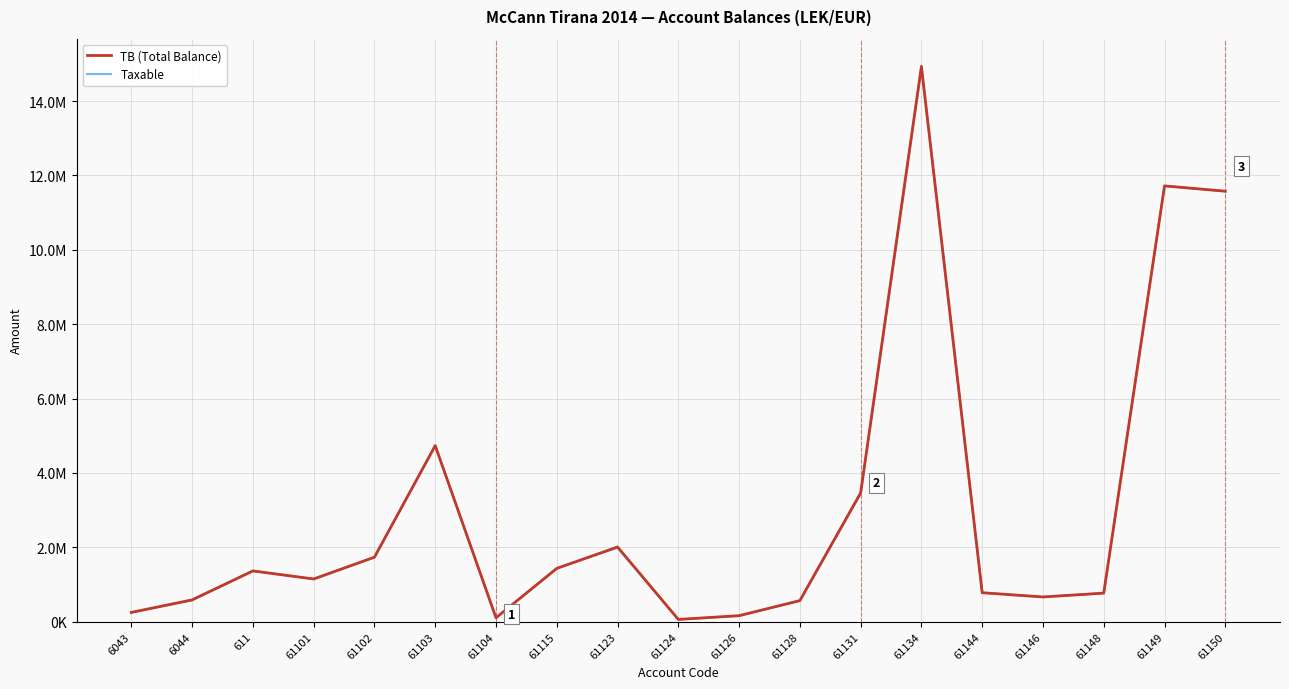

Is the value of TB (Total Balance) at 61126 greater than the value of Taxable at 61101?

No